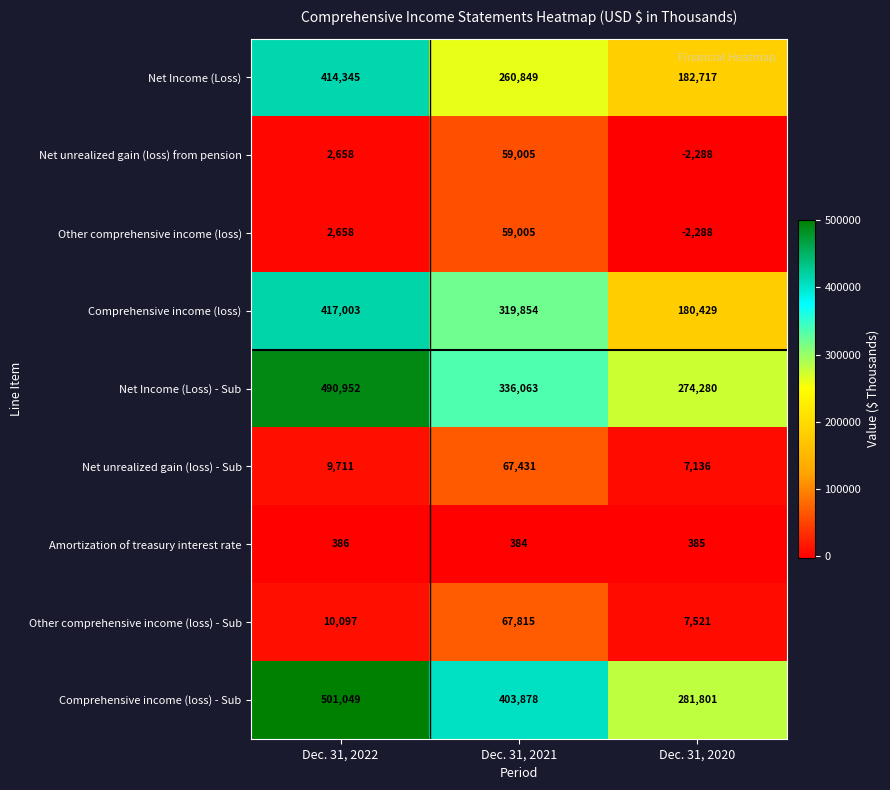

Which series has the largest total across all categories?

Comprehensive income (loss) - Sub